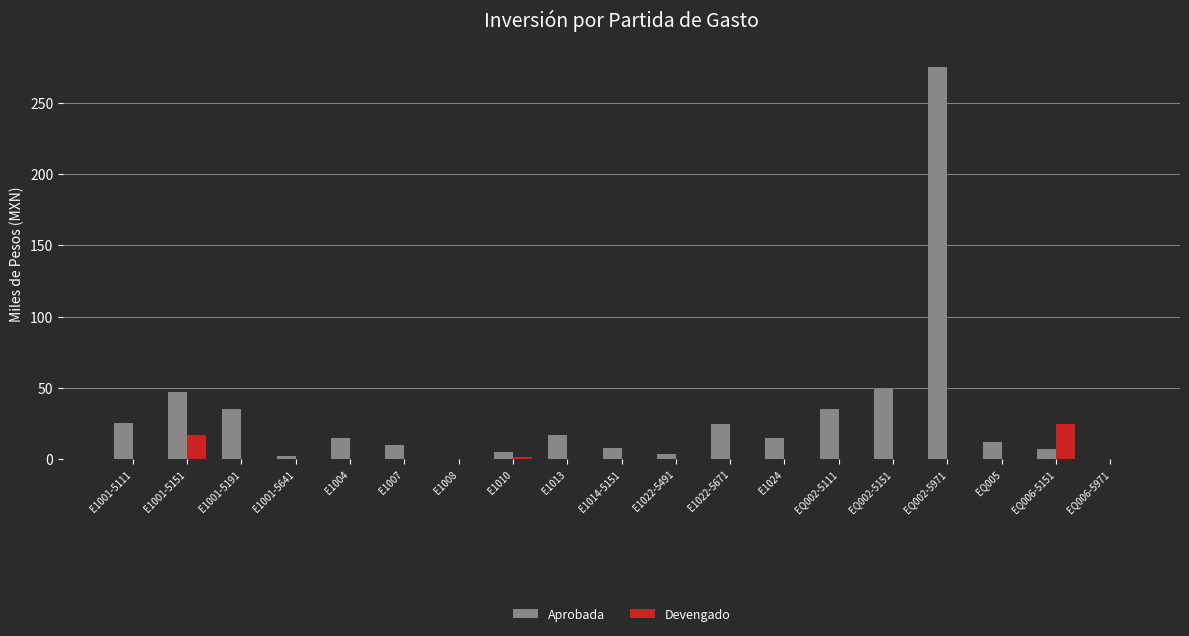

The Devengado series shows 0.0 at EQ002-5111. True or false?

True